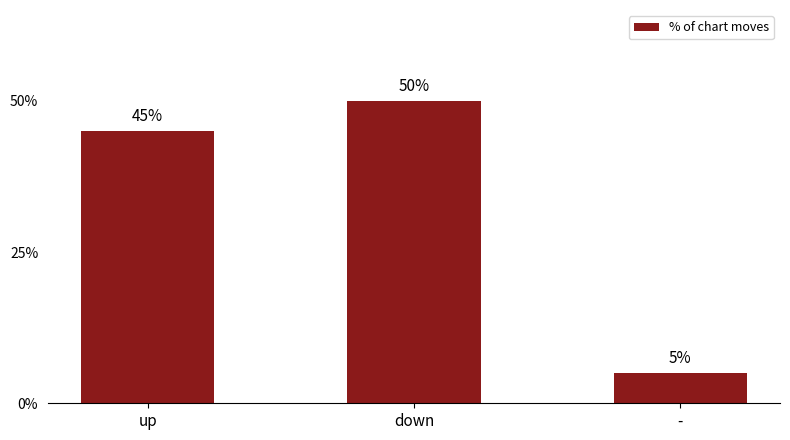

Reading left to right, list all the values displayed in this chart.

up=45	down=50	-=5